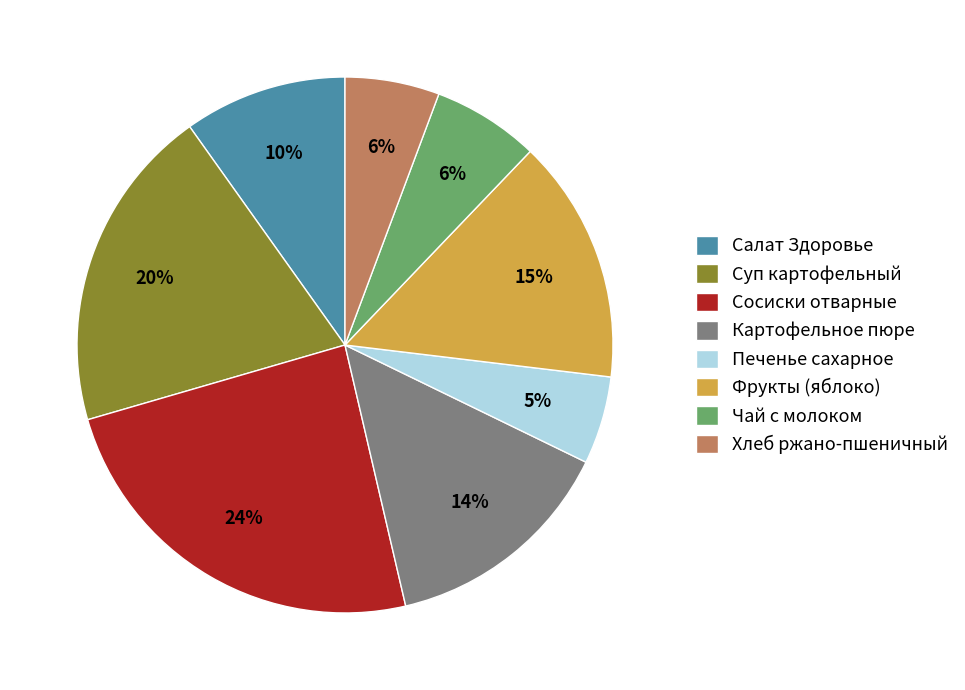

Is the sum of Картофельное пюре and Хлеб ржано-пшеничный greater than half?

No